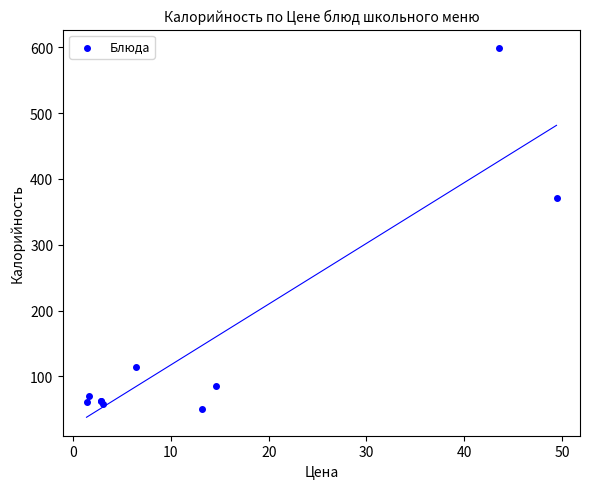

What Y value in the scatter plot is closest to 324?

370.8